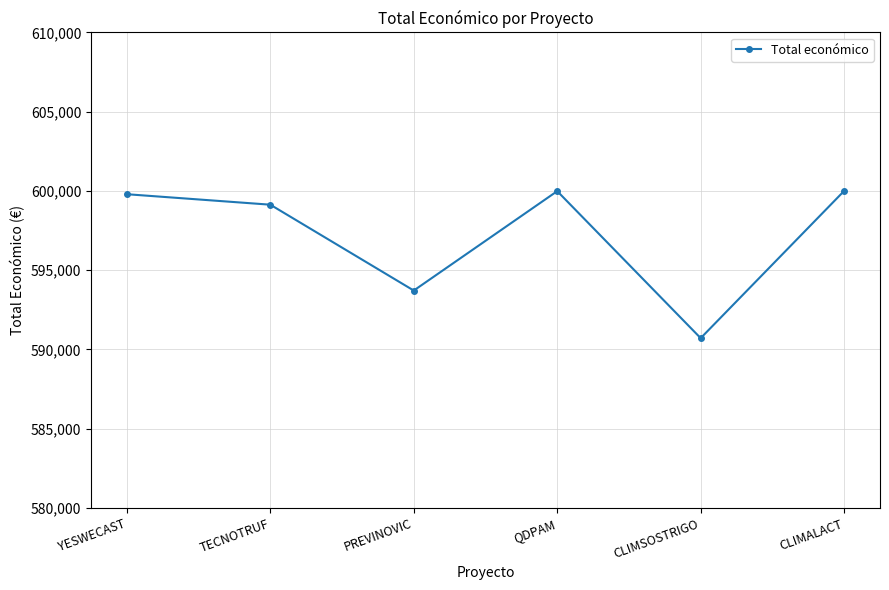

What is the value of the 5th point from the left?

590712